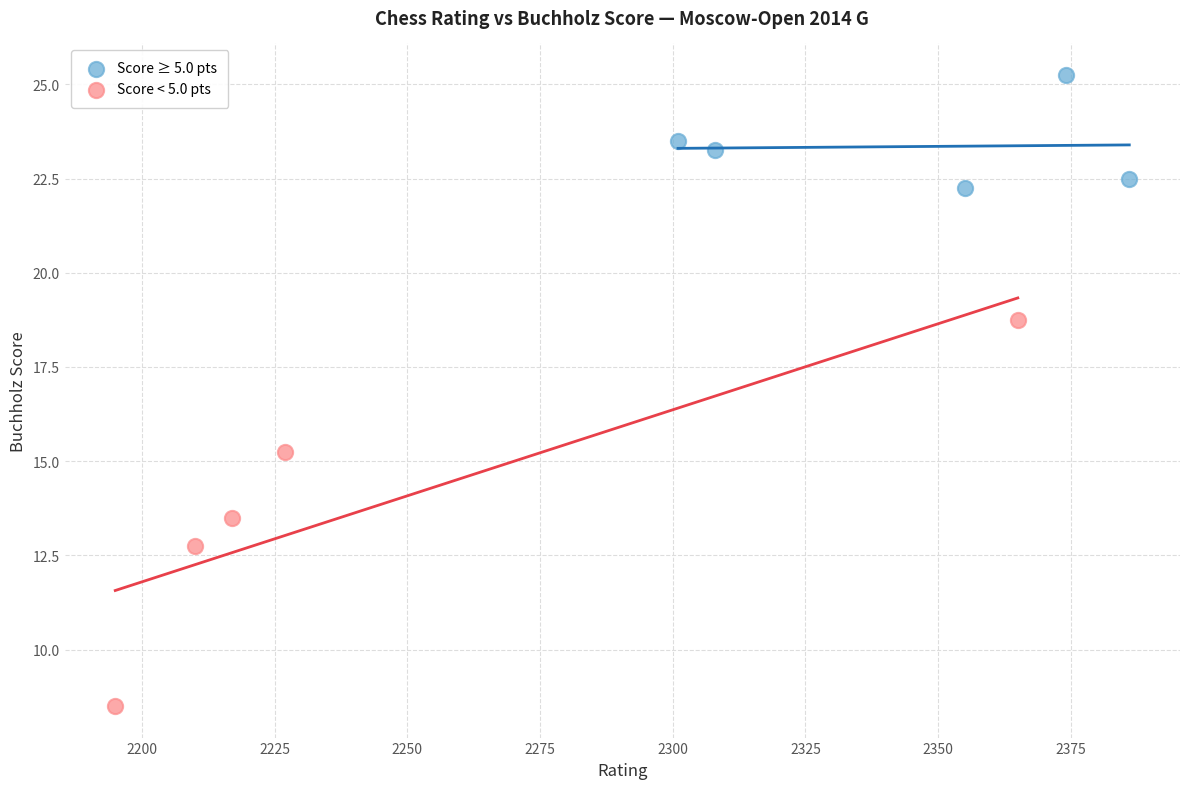

Which series has the widest spread of Y values?

Score < 5.0 pts